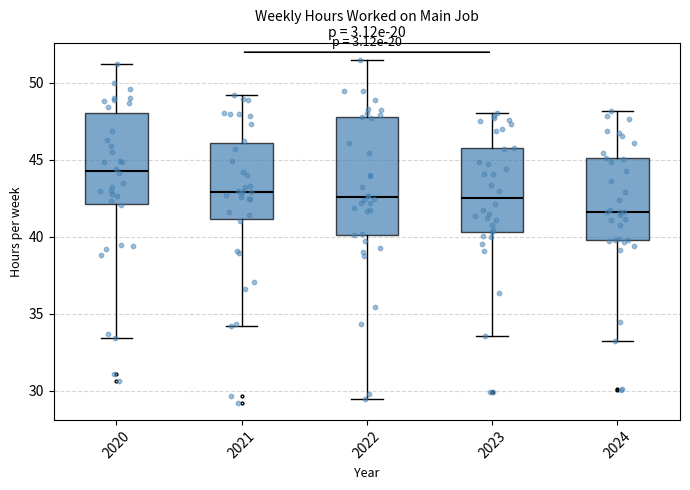

Reading left to right, read every box against the y-axis: the position of its median line, the range the box covers, and the ends of its whiskers. The values are not printed on the chart, so give them approximately, as read against the axis.

2020: median 44.0, box 42.0 to 48.0, whiskers 33.5 to 51.5
2021: median 43.0, box 41.0 to 46.0, whiskers 34.0 to 49.0
2022: median 42.5, box 40.0 to 48.0, whiskers 29.5 to 51.5
2023: median 42.5, box 40.5 to 46.0, whiskers 33.5 to 48.0
2024: median 41.5, box 40.0 to 45.0, whiskers 33.0 to 48.0